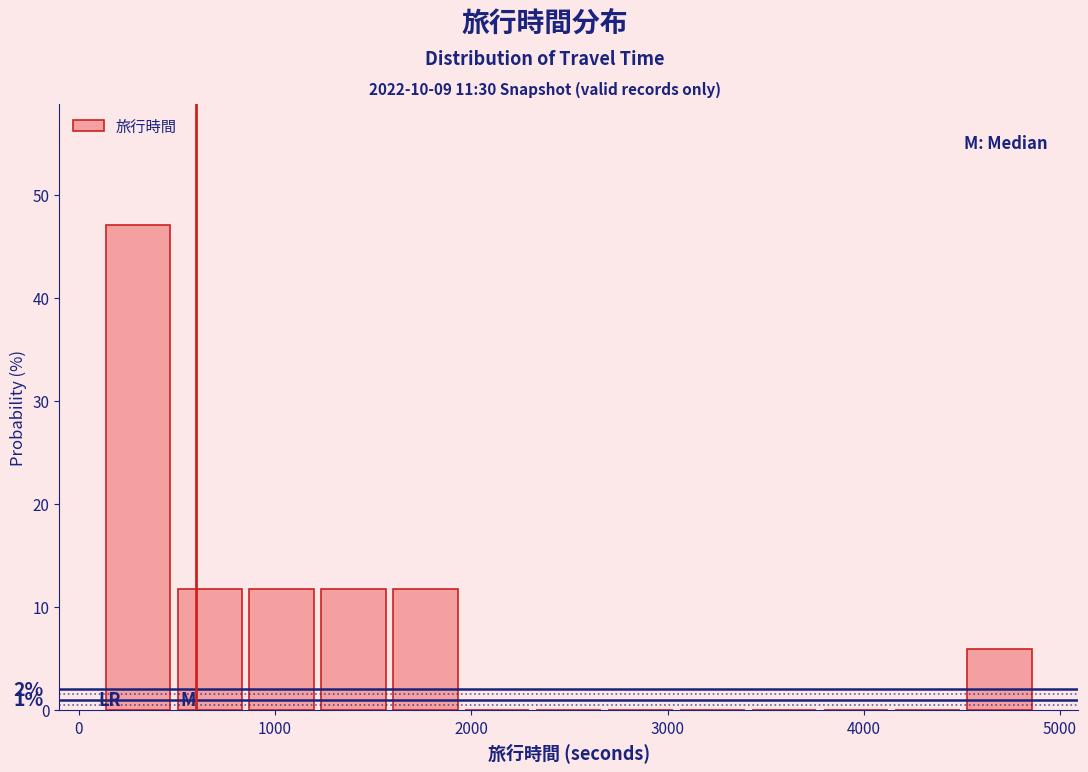

Around what value on the x-axis is the tallest bar? Give the approximate position of its centre, as read against the axis.

300